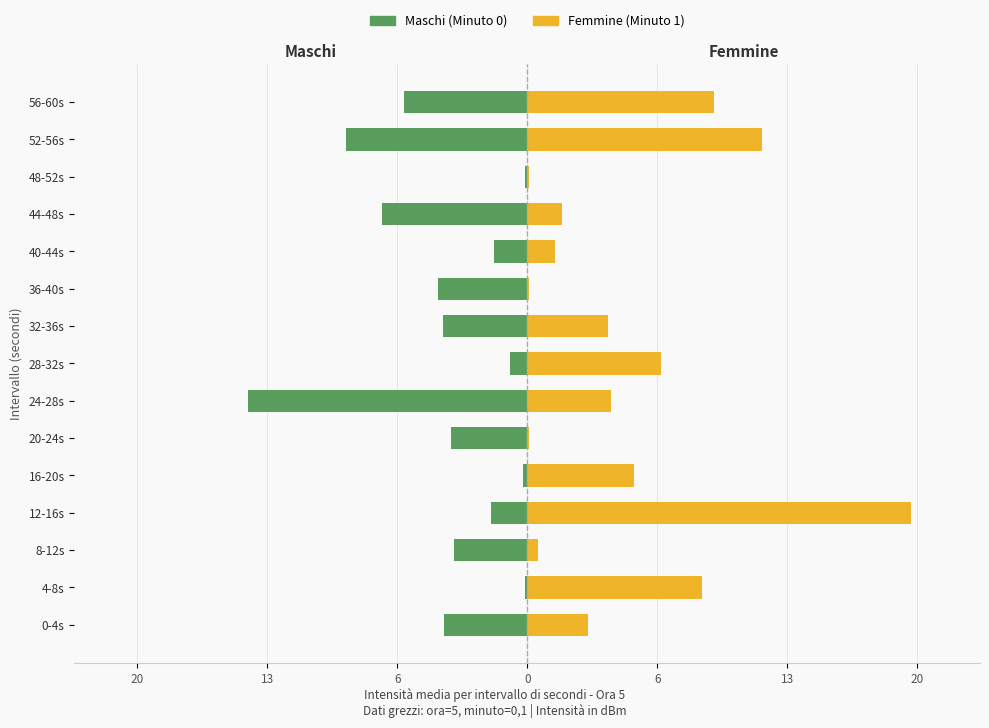

How many data points in Femmine are less than 4?

7